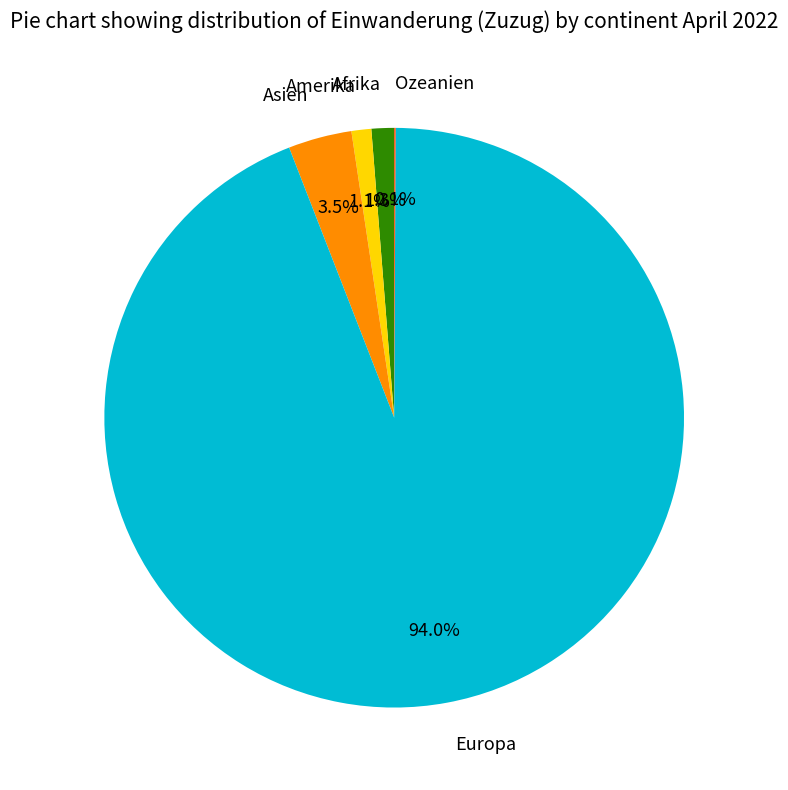

What percentage is NOT represented by Afrika?

98.7%